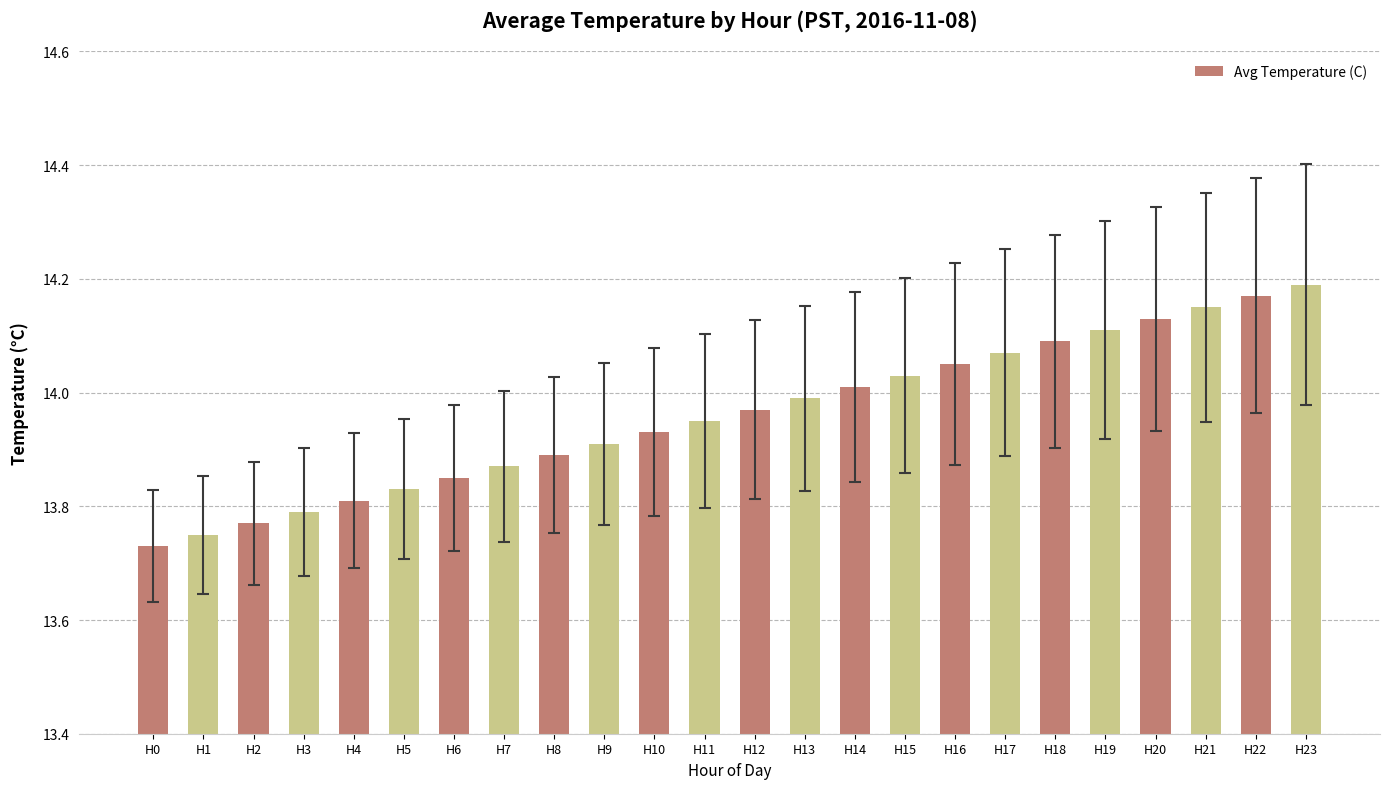

True or false: the data shows 14.1 at H17.

True